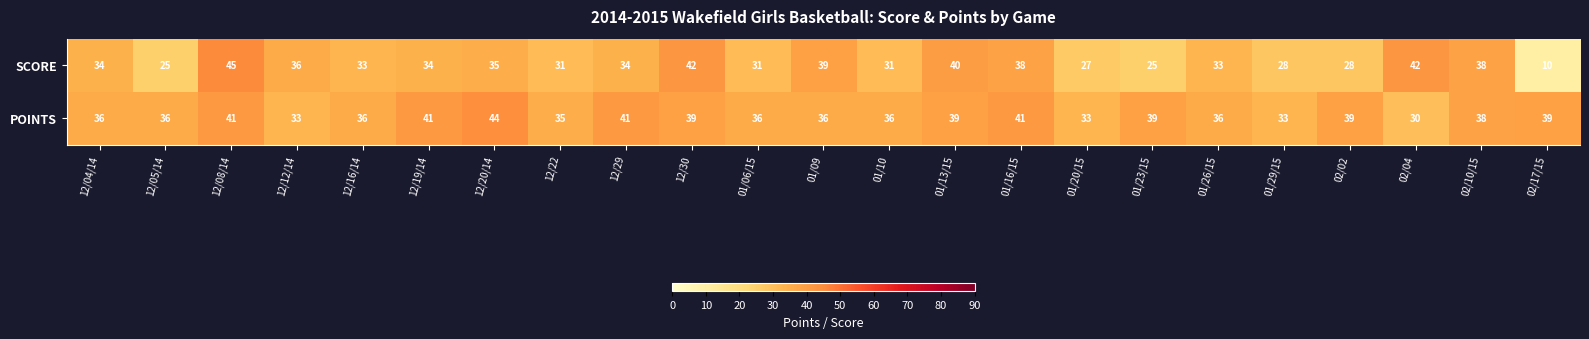

Which series has the largest total across all categories?

POINTS